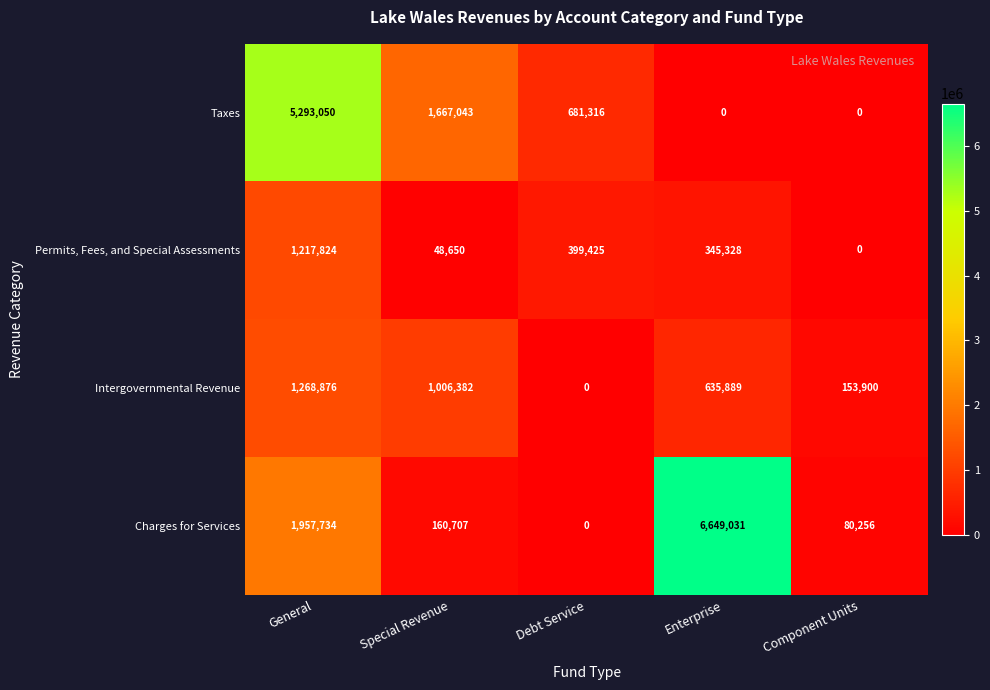

True or false: Permits, Fees, and Special Assessments has a value of 716870 at Debt Service.

False